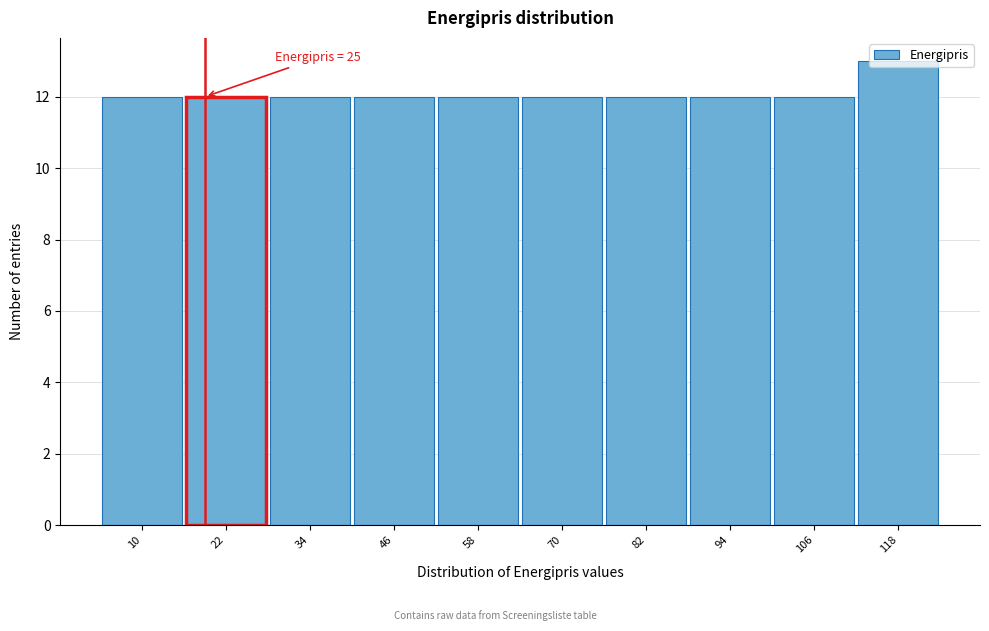

What is the average value?

12